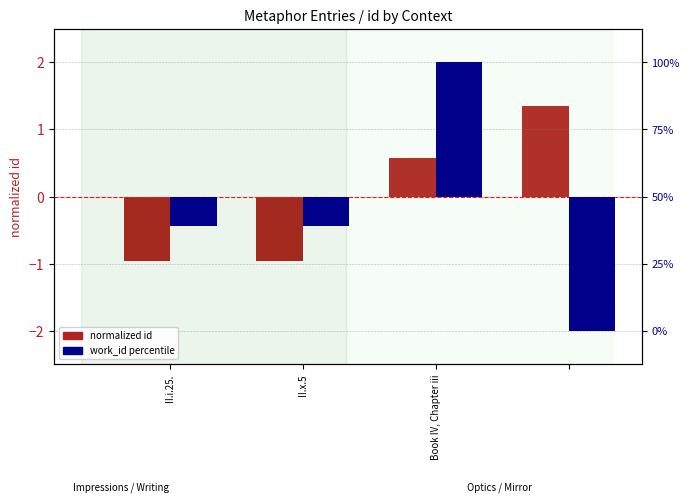

At which category is the sum across all series the highest?

Book IV, Chapter iii